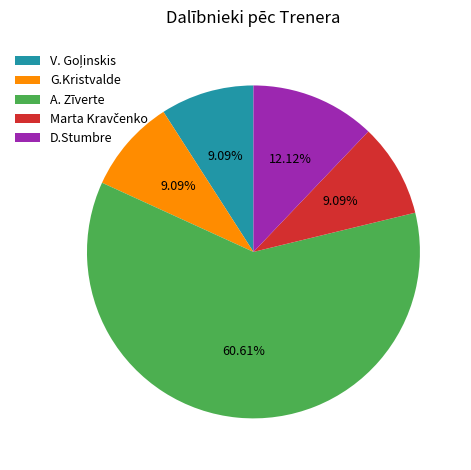

Does G.Kristvalde account for over 50% of the chart?

No